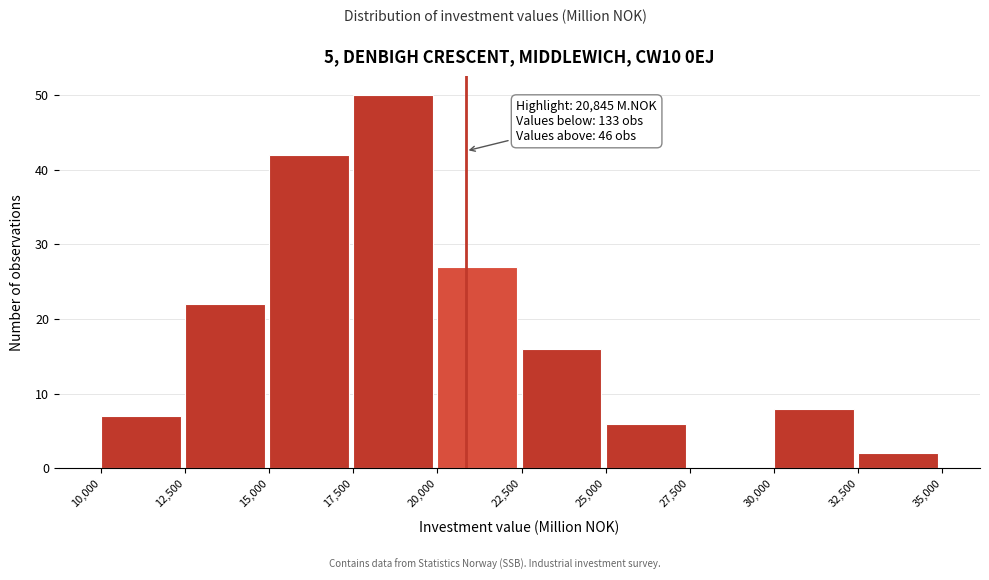

Over which range of the x-axis is the bar tallest?

17,500 to 20,000